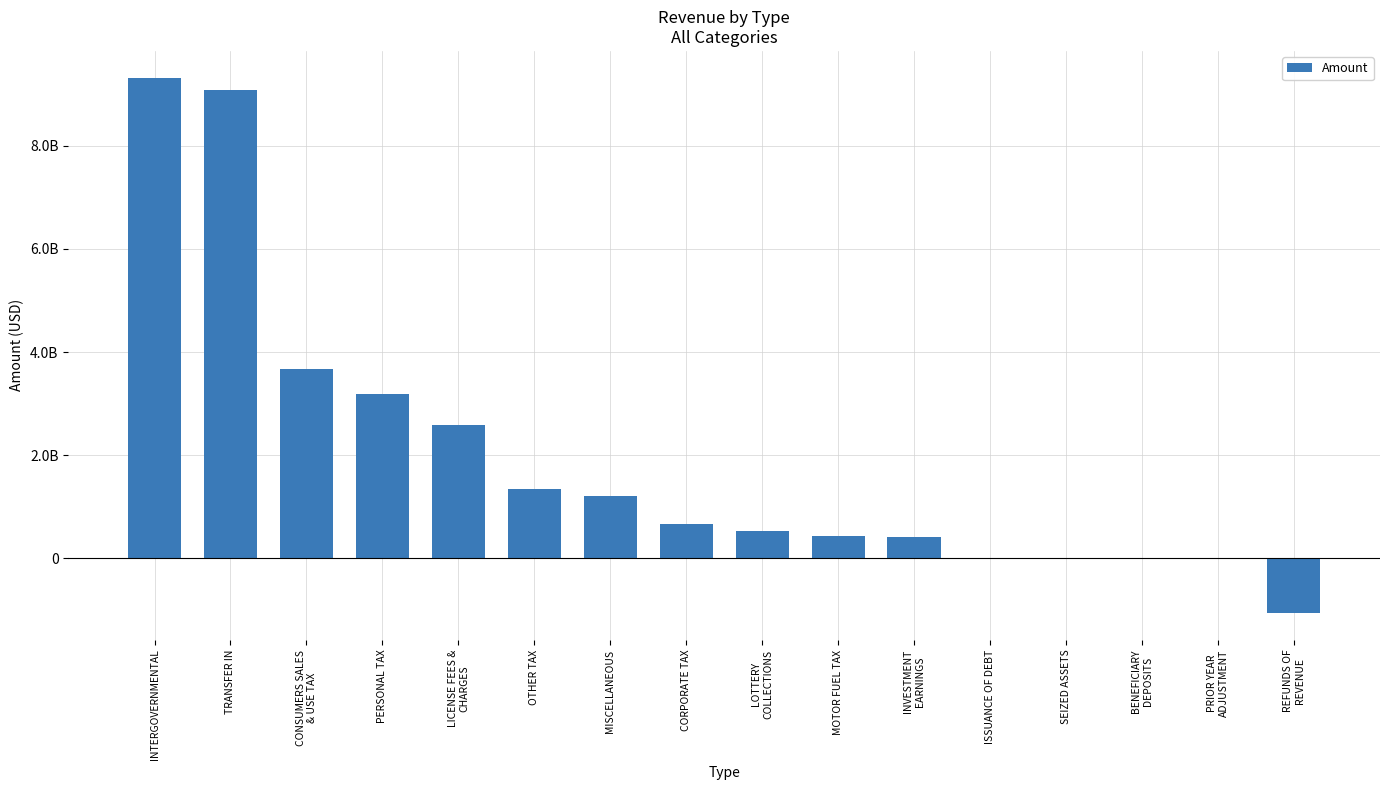

Are the bars horizontal?

No